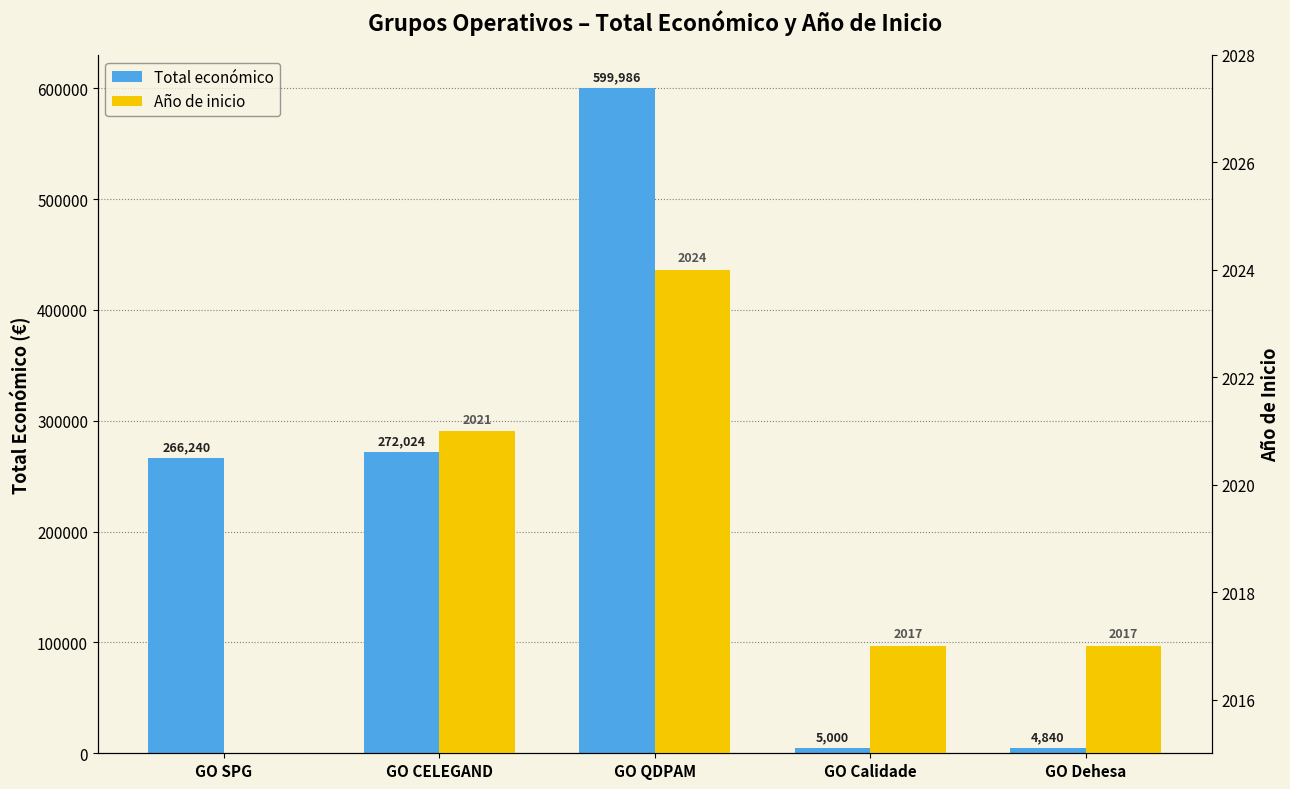

How many data points does each series have?

5